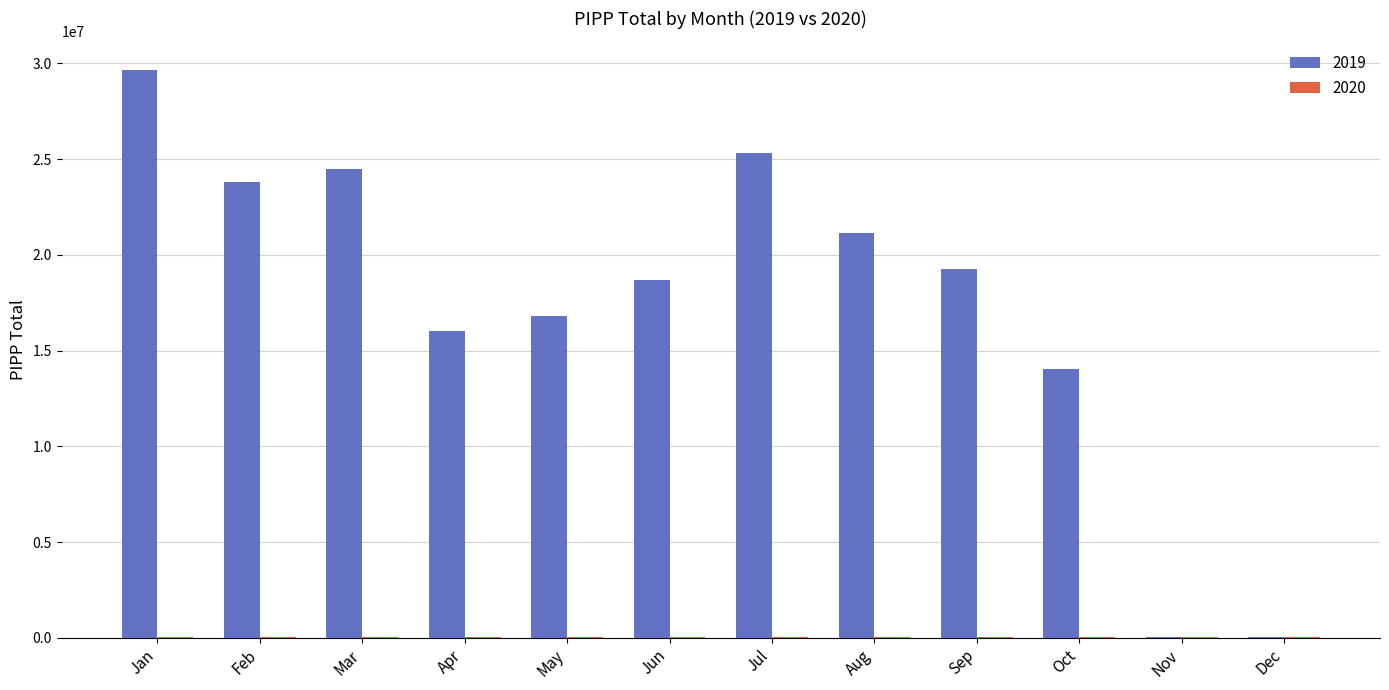

Does the chart contain stacked bars?

No